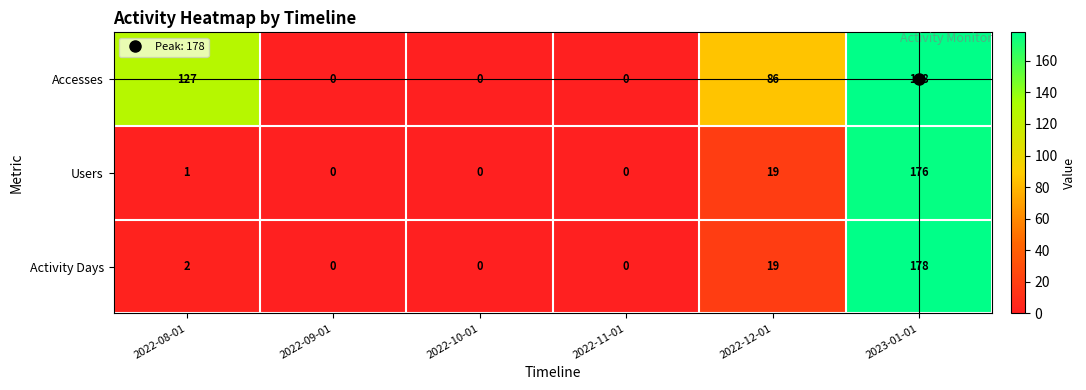

How many distinct data groups are displayed?

3